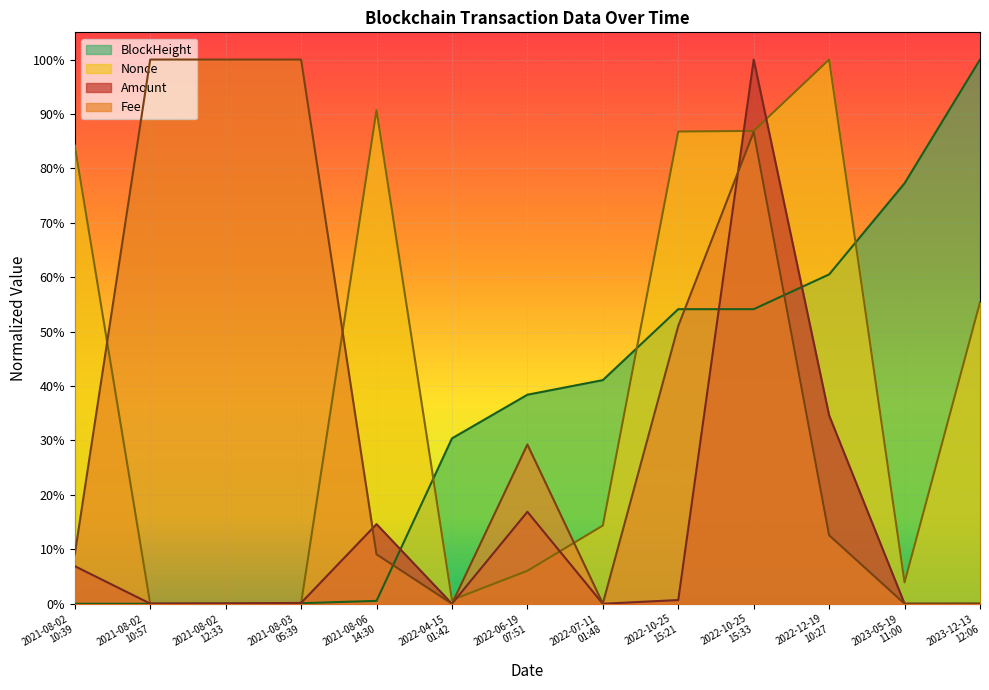

Between 2021-08-02
12:33 and 2022-12-19
10:27, which series saw the biggest shift?

Nonce